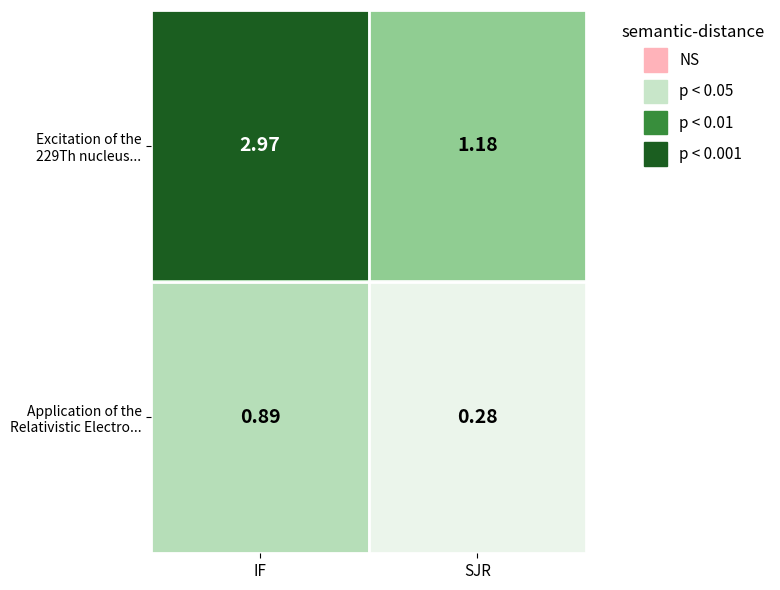

At which category is the sum across all series the highest?

IF